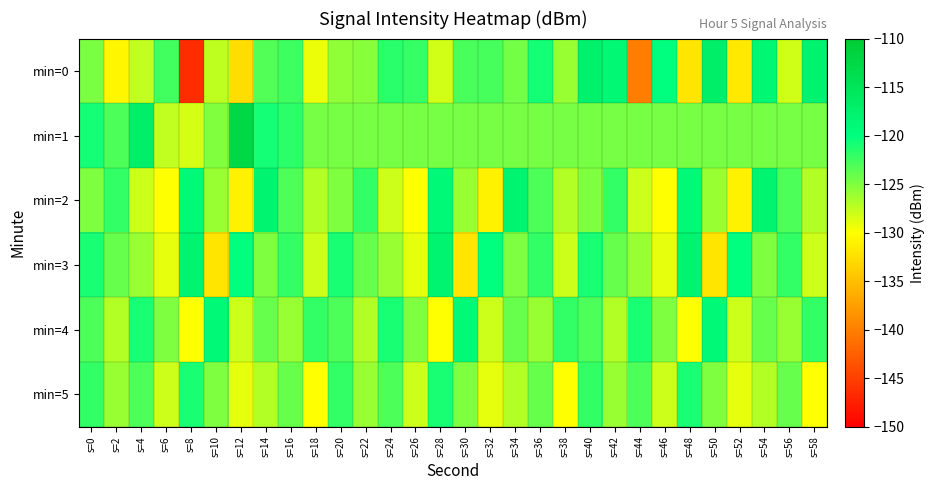

How many series are shown in this chart?

6